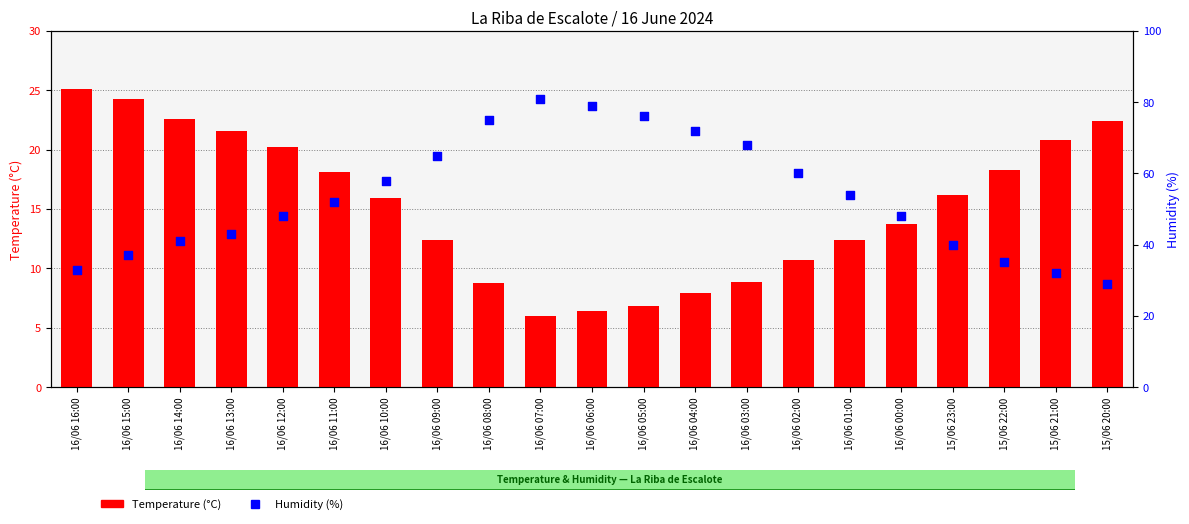

Which series has the largest Y range (max minus min)?

Humidity (%)